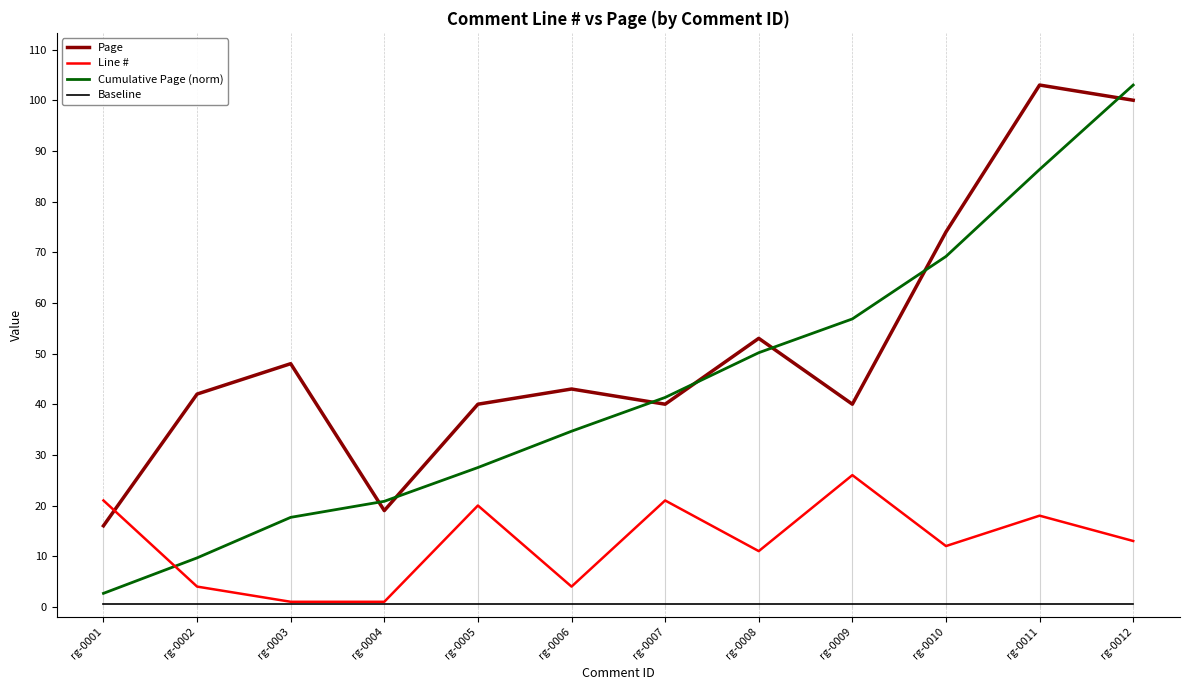

At which label does Cumulative Page (norm) reach its minimum?

rg-0001